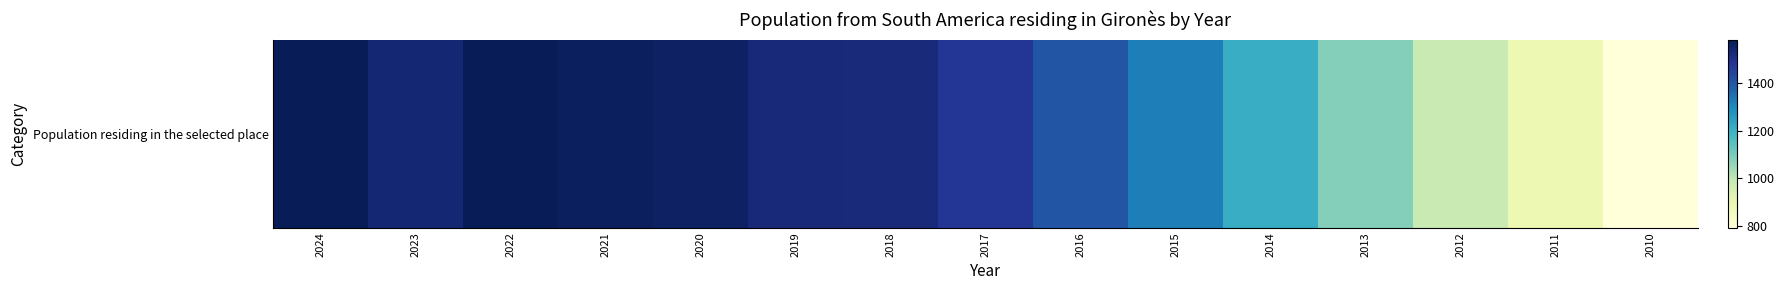

What is the difference between the second highest and minimum values?

789